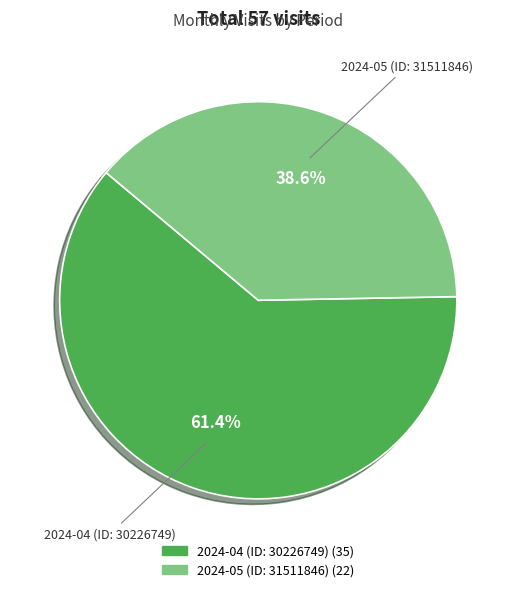

Approximately how many times larger is the value at 2024-04 (ID: 30226749) compared to 2024-05 (ID: 31511846)?

1.6